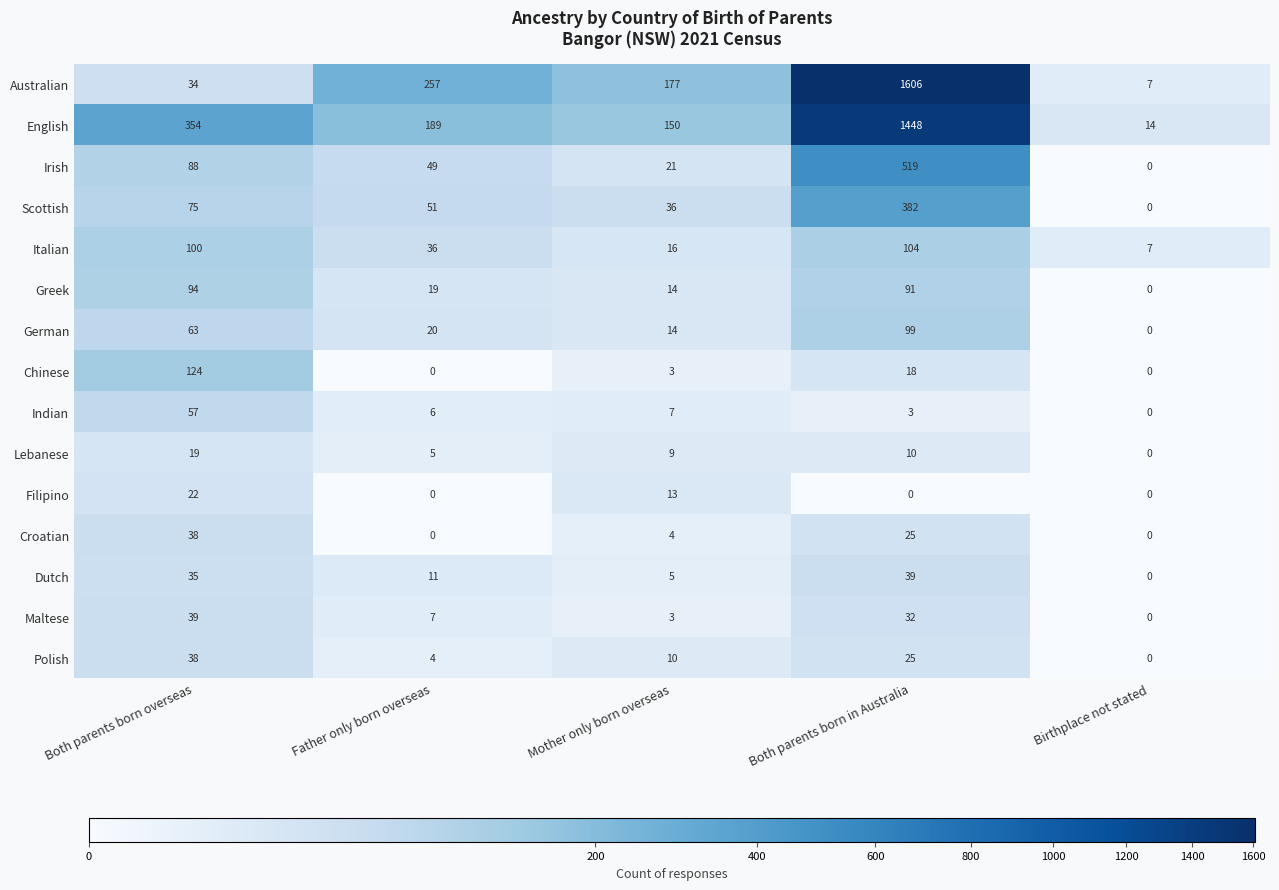

Count the number of categories in the chart.

5